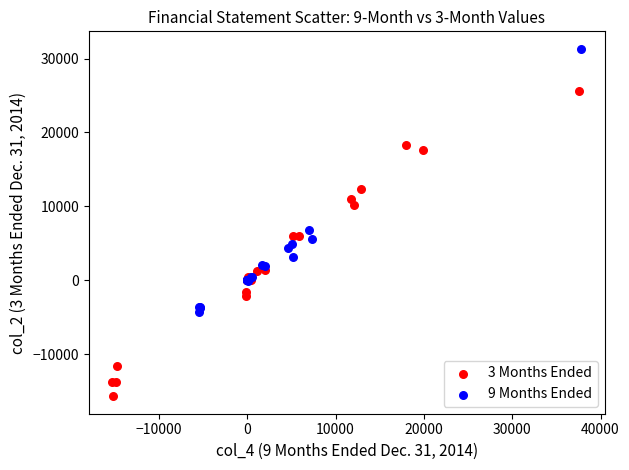

Which series contains the lowest Y value?

3 Months Ended